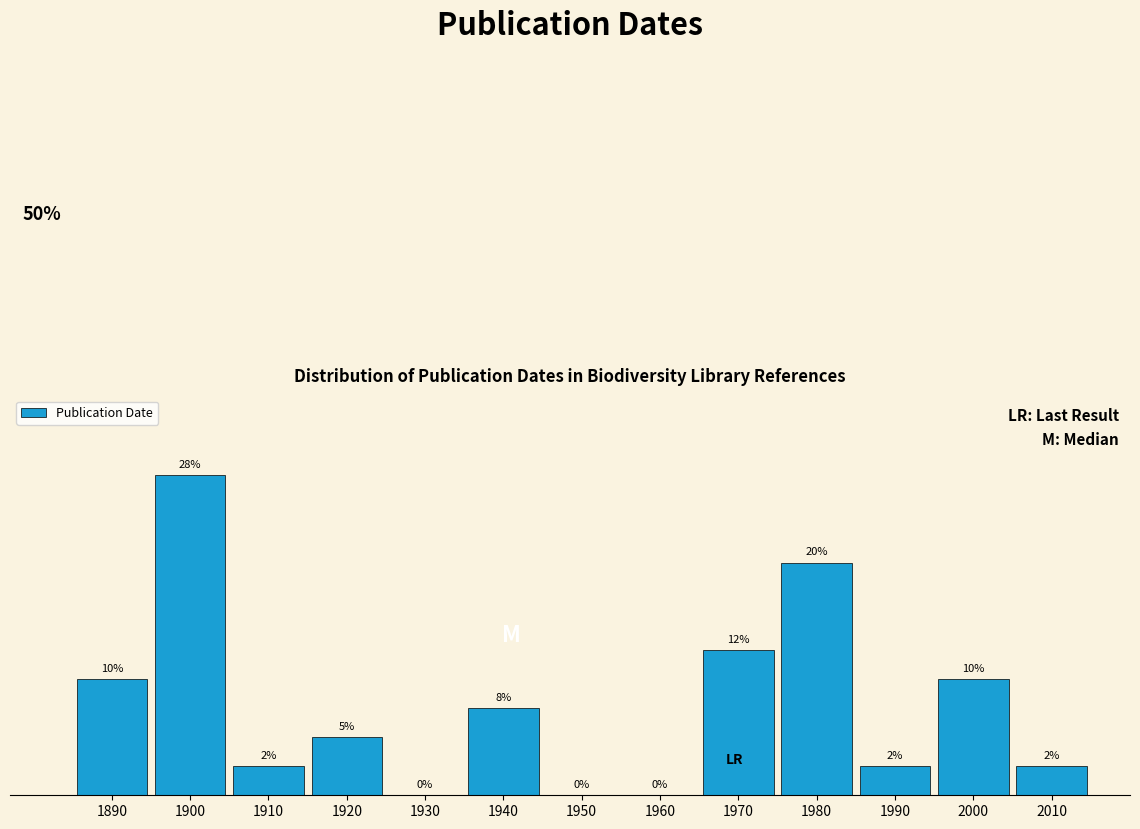

Is it true that the value at 1960 is -8.4?

False